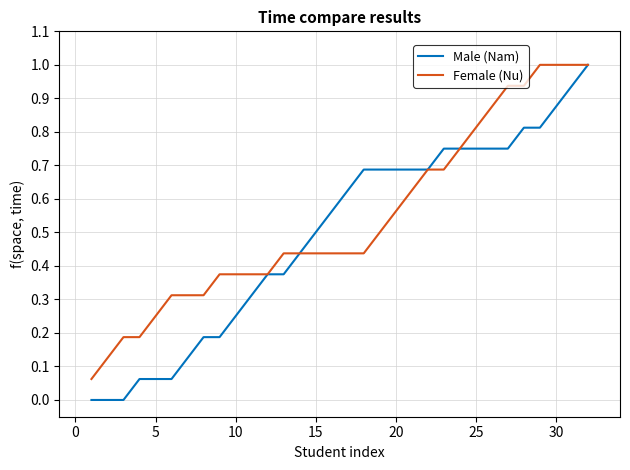

What is the maximum value for Male (Nam)?

1.0